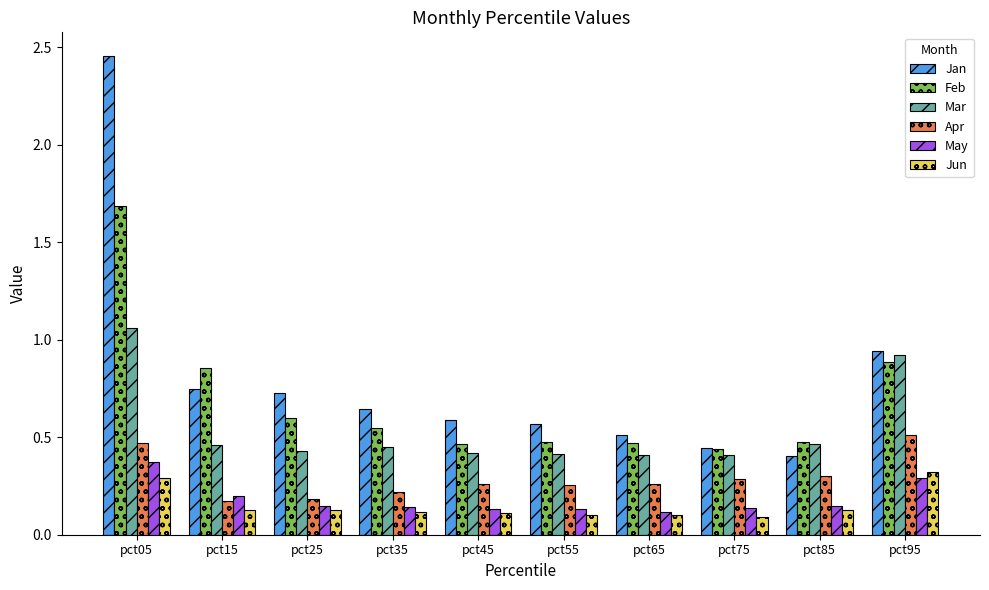

Which series changed the most between pct25 and pct95?

Mar